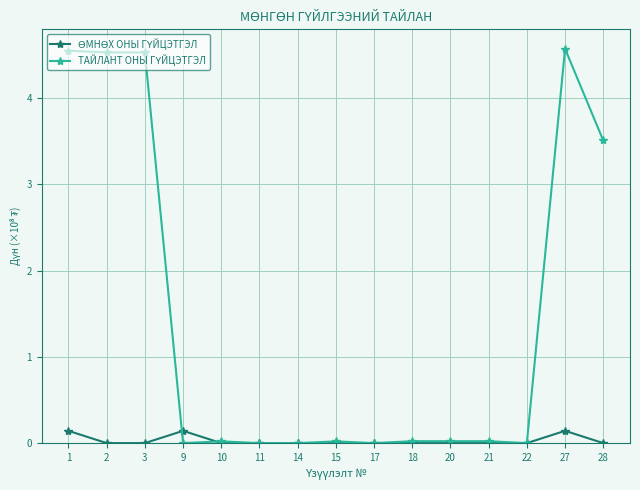

What is the maximum value shown in the chart?

4.6